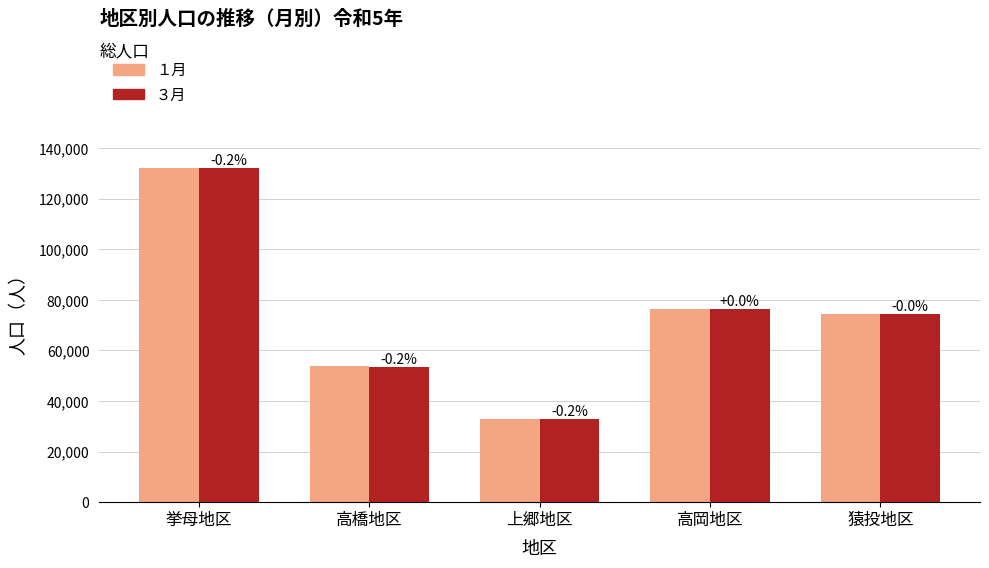

Which category has the highest value in the ３月 series?

挙母地区